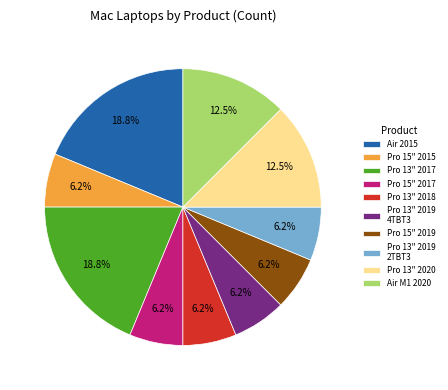

Approximately how many times larger is the value at Pro 13" 2017 compared to Air 2015?

1.0